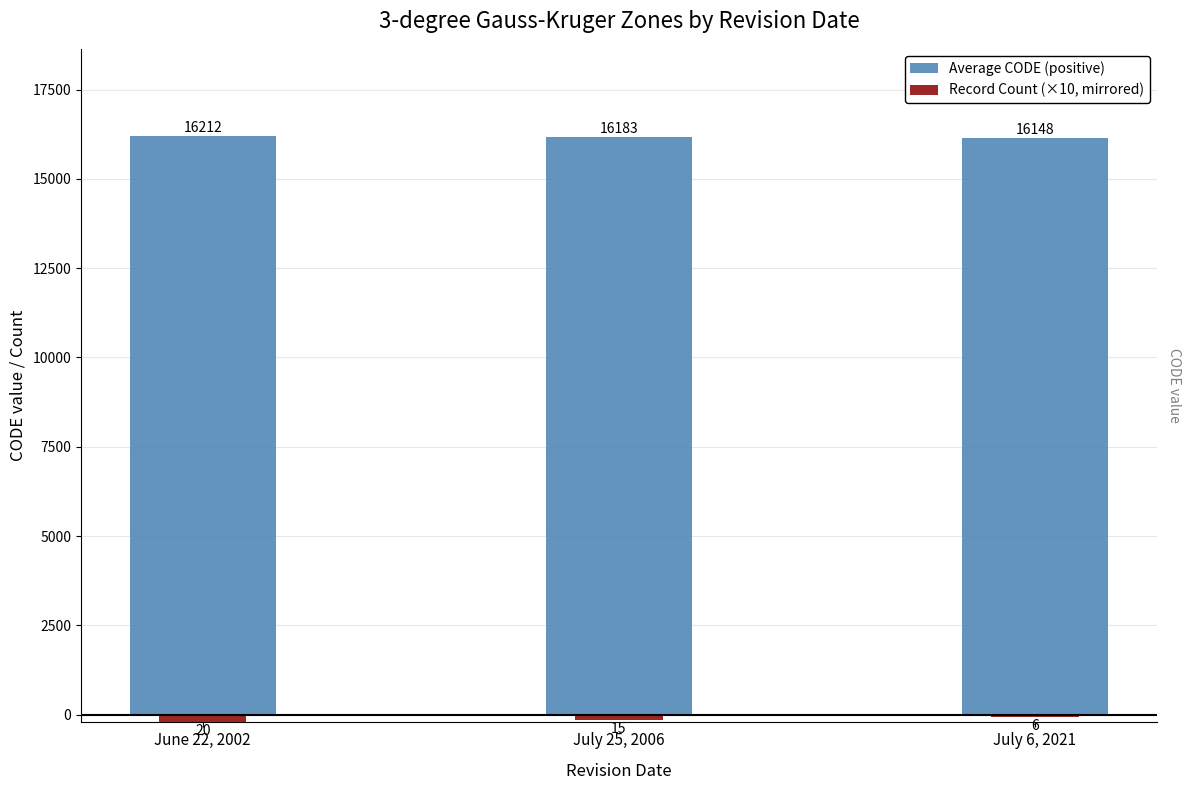

What is the label of the 1st bar from the left?

June 22, 2002